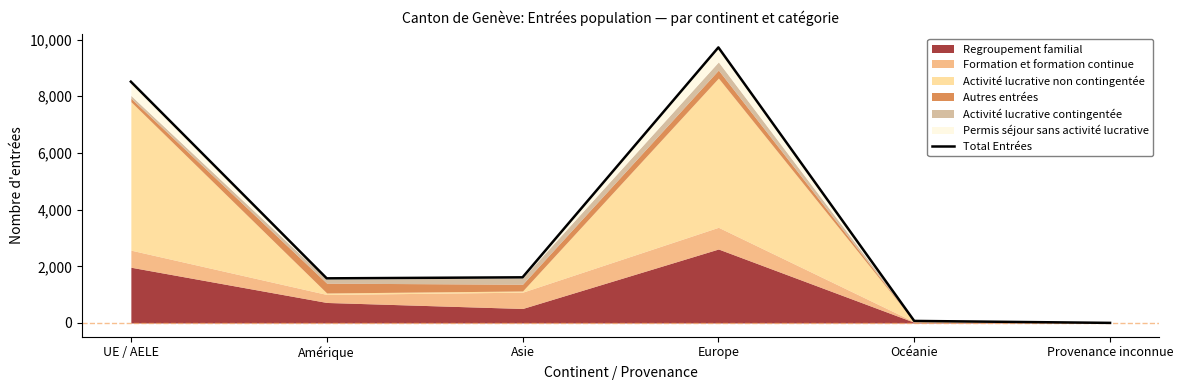

The chart shows a value of 9722 at Europe. True or false?

True